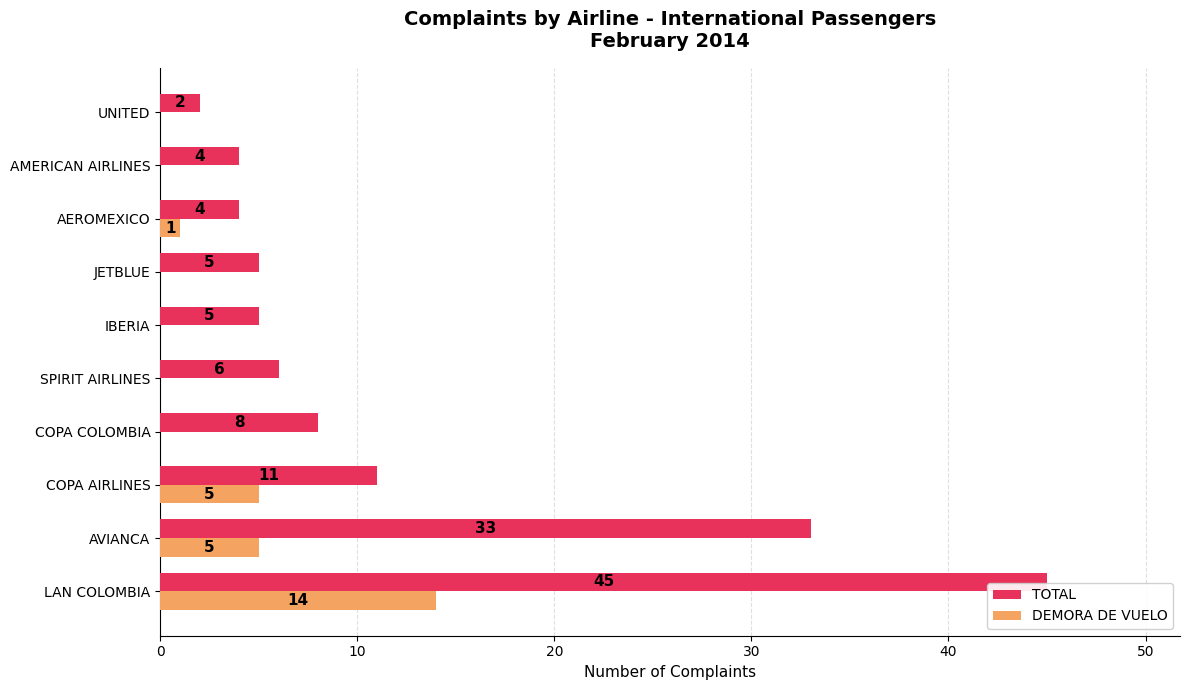

Which series has the largest total across all categories?

TOTAL